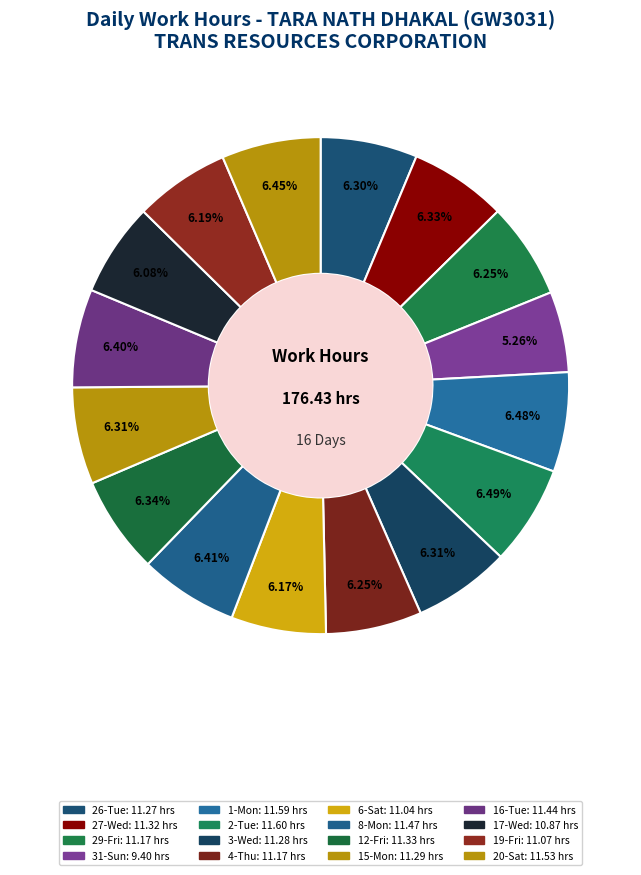

To the nearest percent, what portion does 15-Mon represent?

6%